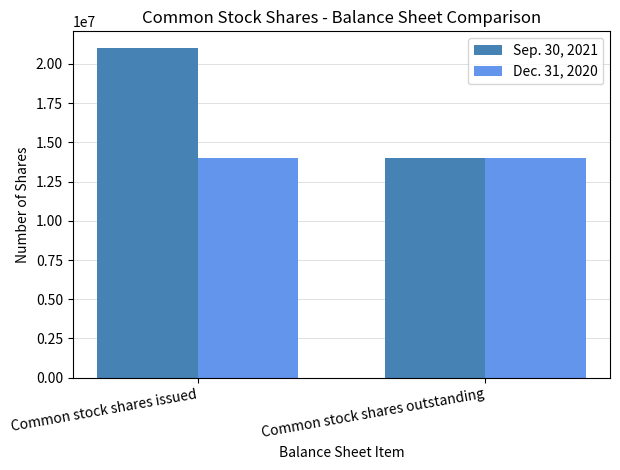

Which series has the widest spread of values?

Sep. 30, 2021